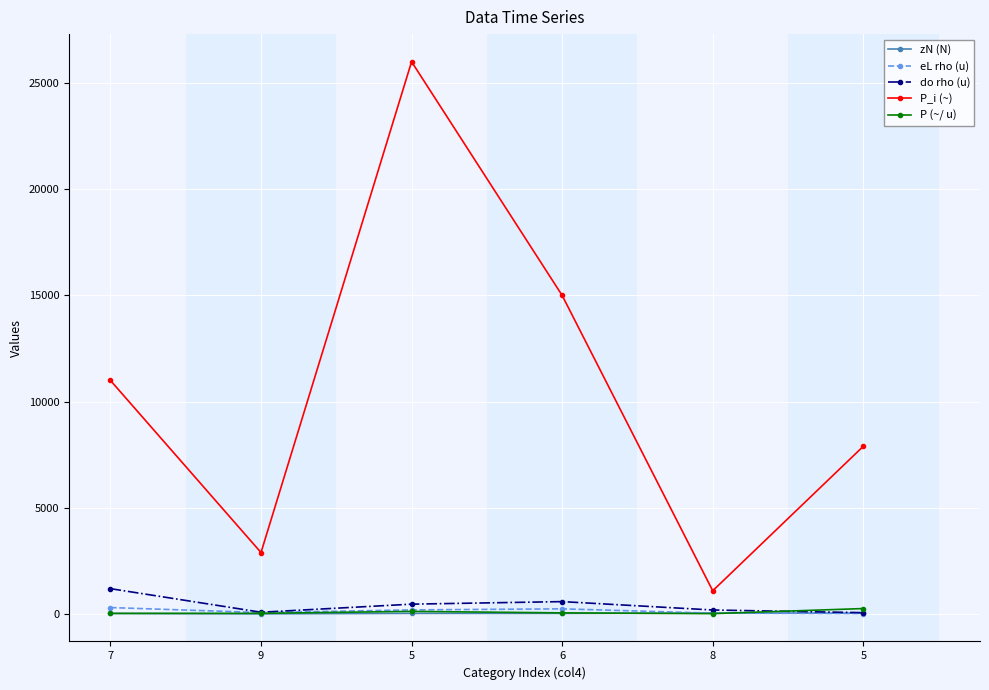

Read the zN (N) value at 6.

35.0